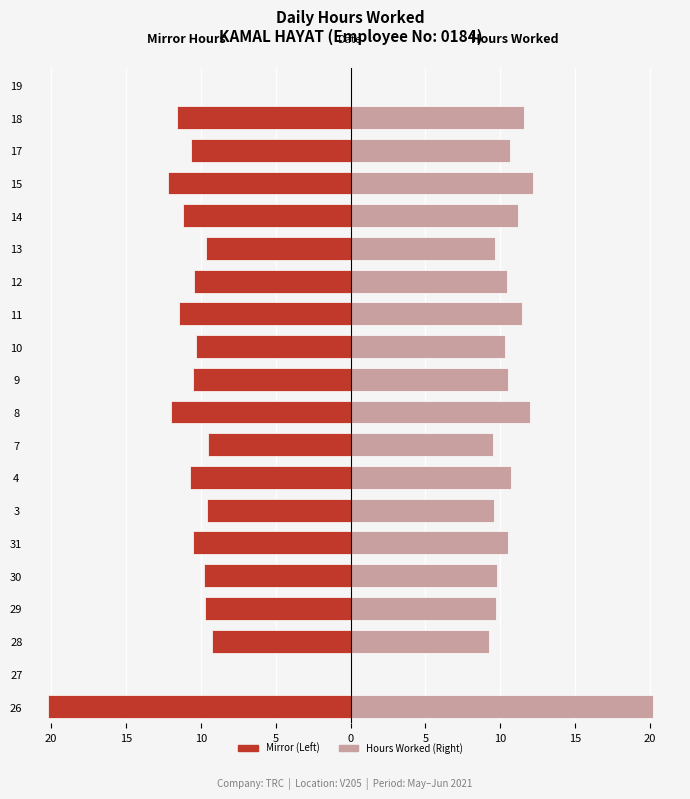

Reading left to right, extract all data points from this chart.

Hours (Left): -20.2	0.0	-9.2	-9.7	-9.8	-10.5	-9.6	-10.7	-9.5	-12.0	-10.5	-10.3	-11.4	-10.4	-9.6	-11.2	-12.2	-10.6	-11.6	0.0
Hours (Right): 20.2	0.0	9.2	9.7	9.8	10.5	9.6	10.7	9.5	12.0	10.5	10.3	11.4	10.4	9.6	11.2	12.2	10.6	11.6	0.0